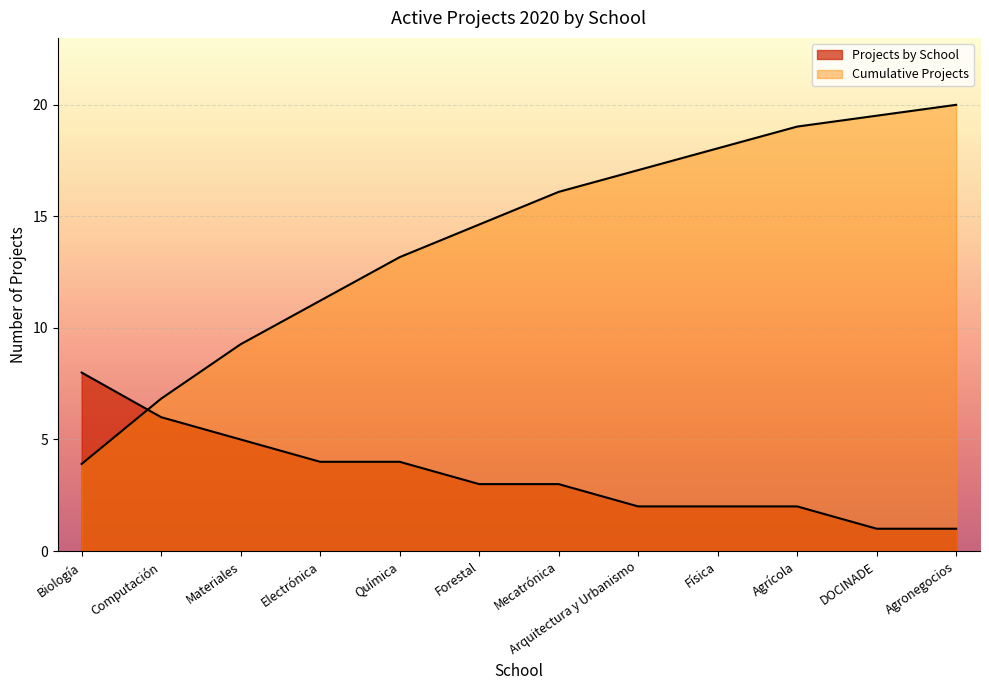

At which label is Cumulative Projects closest to 11?

Electrónica